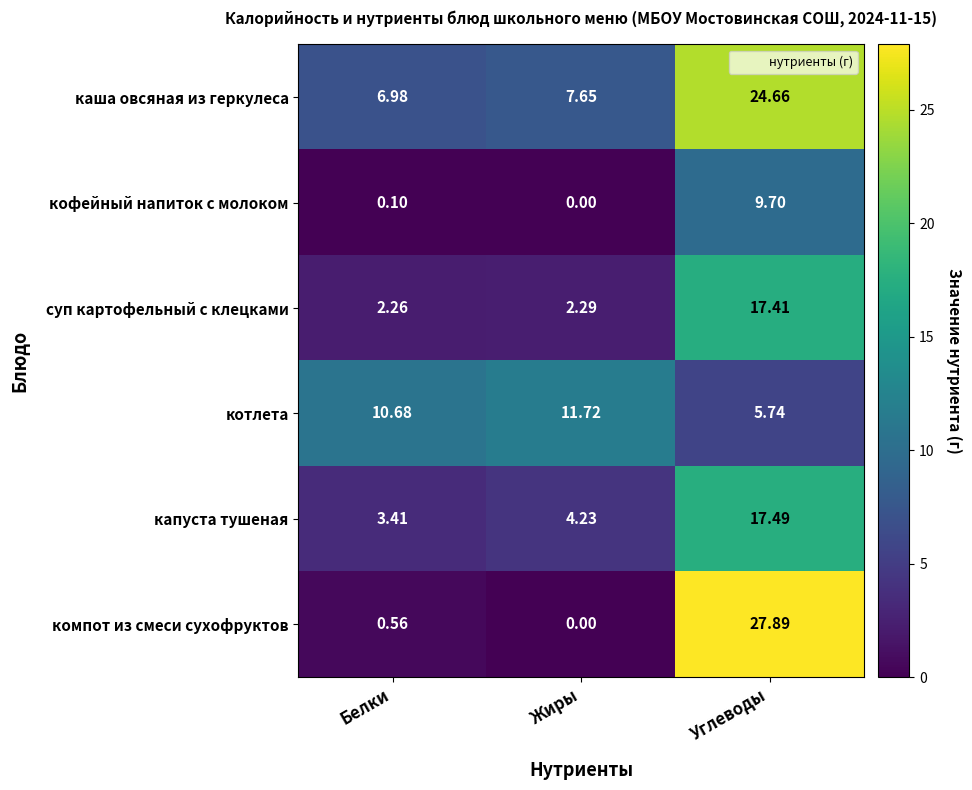

Which series has the largest range (max minus min)?

компот из смеси сухофруктов